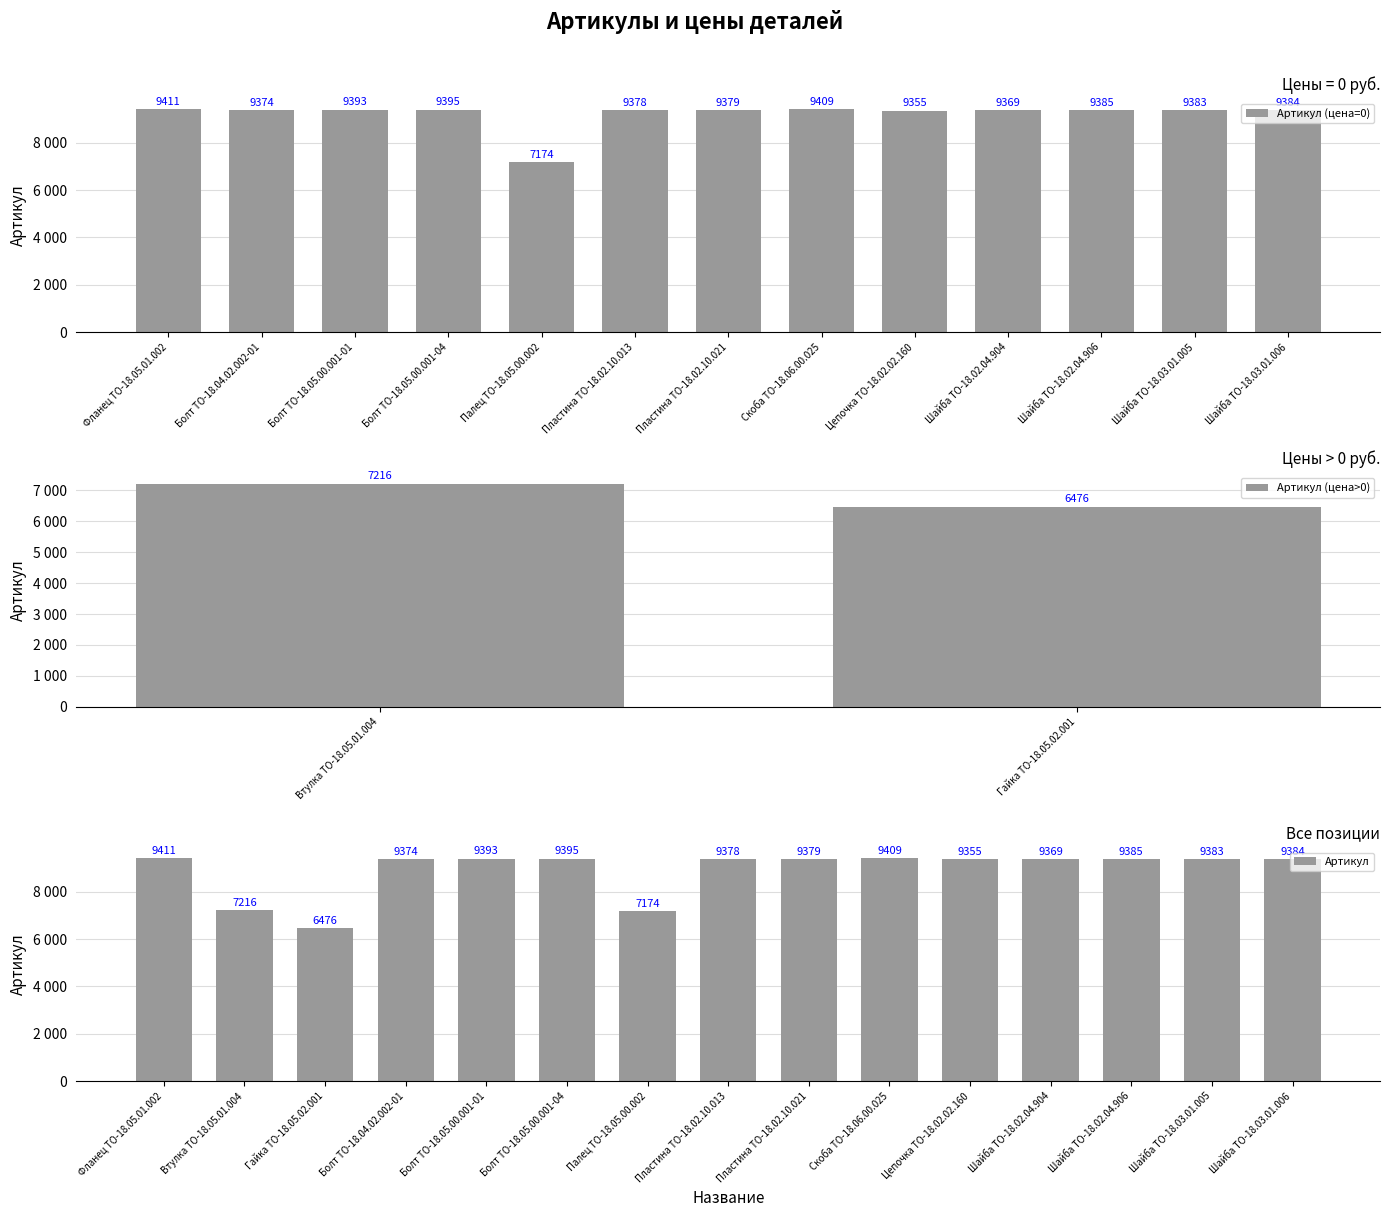

List the labels in order of value, largest first.

Фланец ТО-18.05.01.002, Скоба ТО-18.06.00.025, Болт ТО-18.05.00.001-04, Болт ТО-18.05.00.001-01, Шайба ТО-18.02.04.906, Шайба ТО-18.03.01.006, Шайба ТО-18.03.01.005, Пластина ТО-18.02.10.021, Пластина ТО-18.02.10.013, Болт ТО-18.04.02.002-01, Шайба ТО-18.02.04.904, Цепочка ТО-18.02.02.160, Втулка ТО-18.05.01.004, Палец ТО-18.05.00.002, Гайка ТО-18.05.02.001